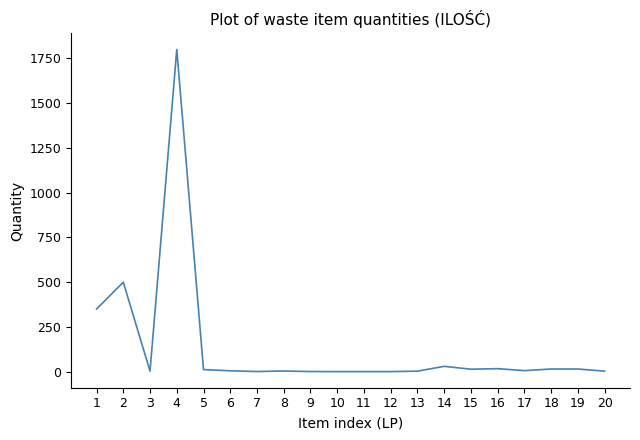

How many distinct data groups are displayed?

1